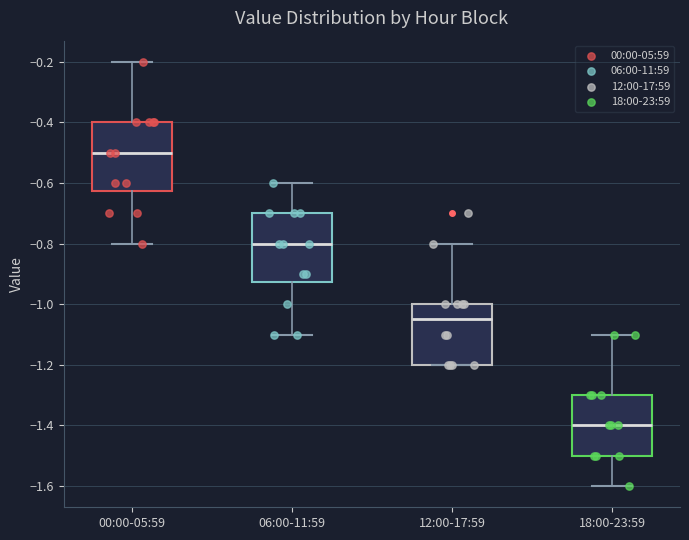

Where is the upper edge of the box for 18:00-23:59 on the y-axis? The values are not printed on the chart, so give them approximately, as read against the axis.

-1.30